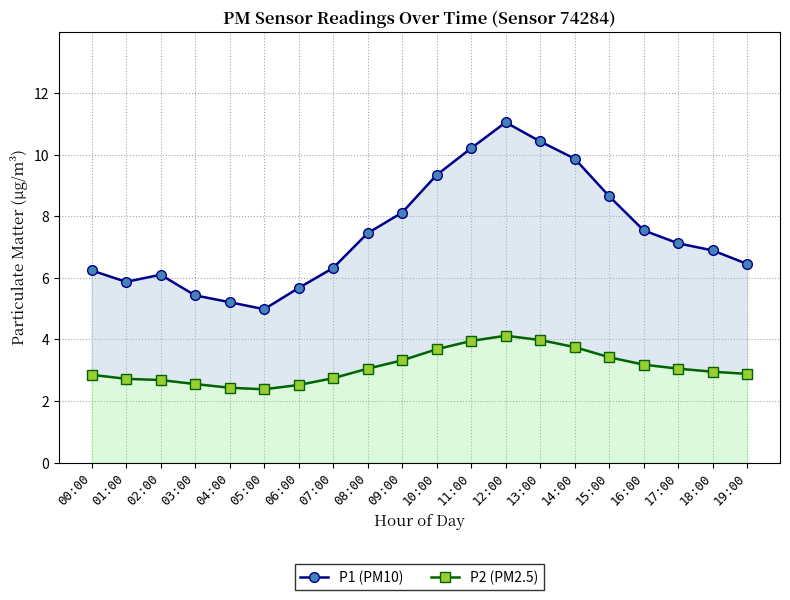

What is the label of the 1st point from the left?

00:00